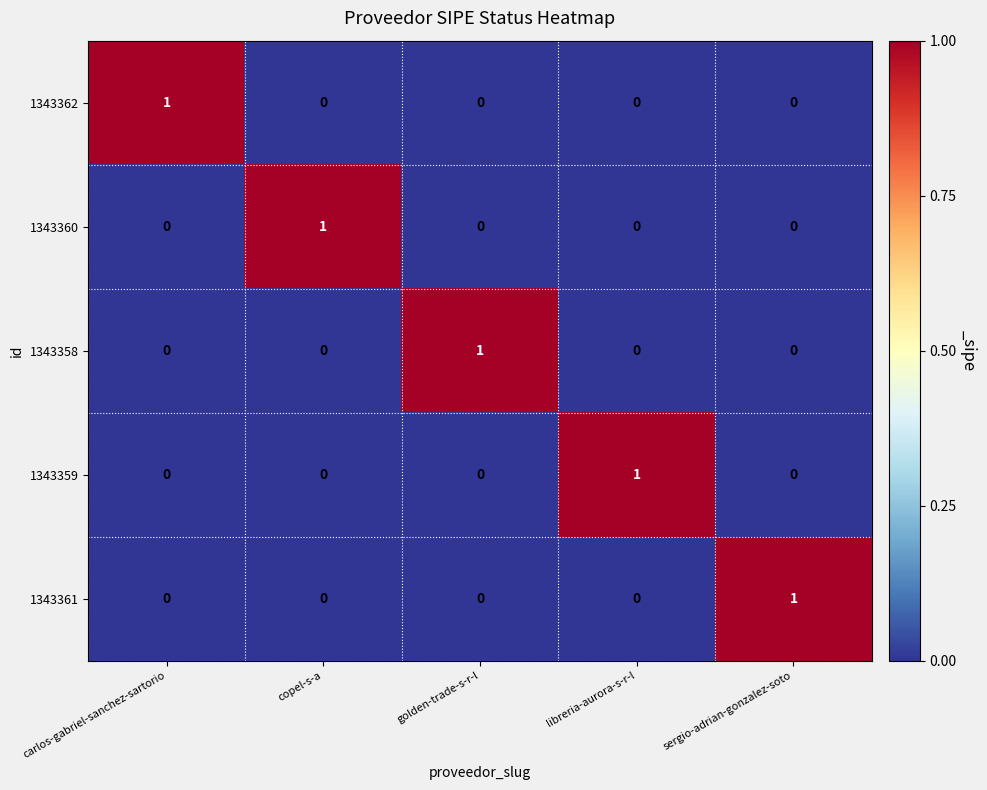

How many categories are shown in the chart?

5